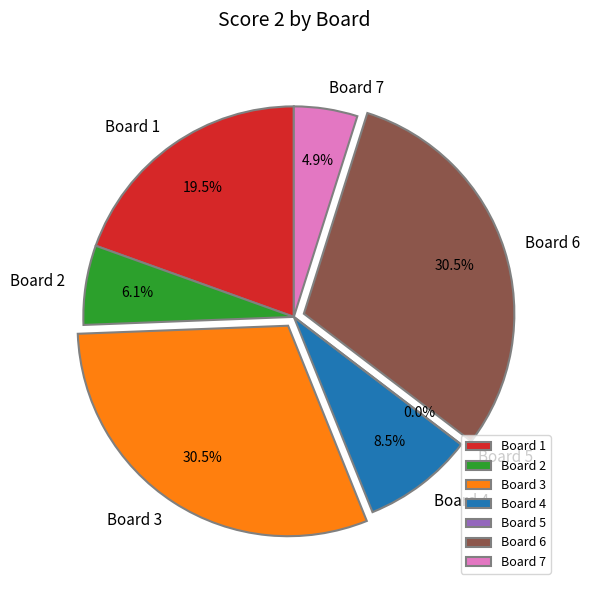

Is it true that 5 is 13% of the pie?

False